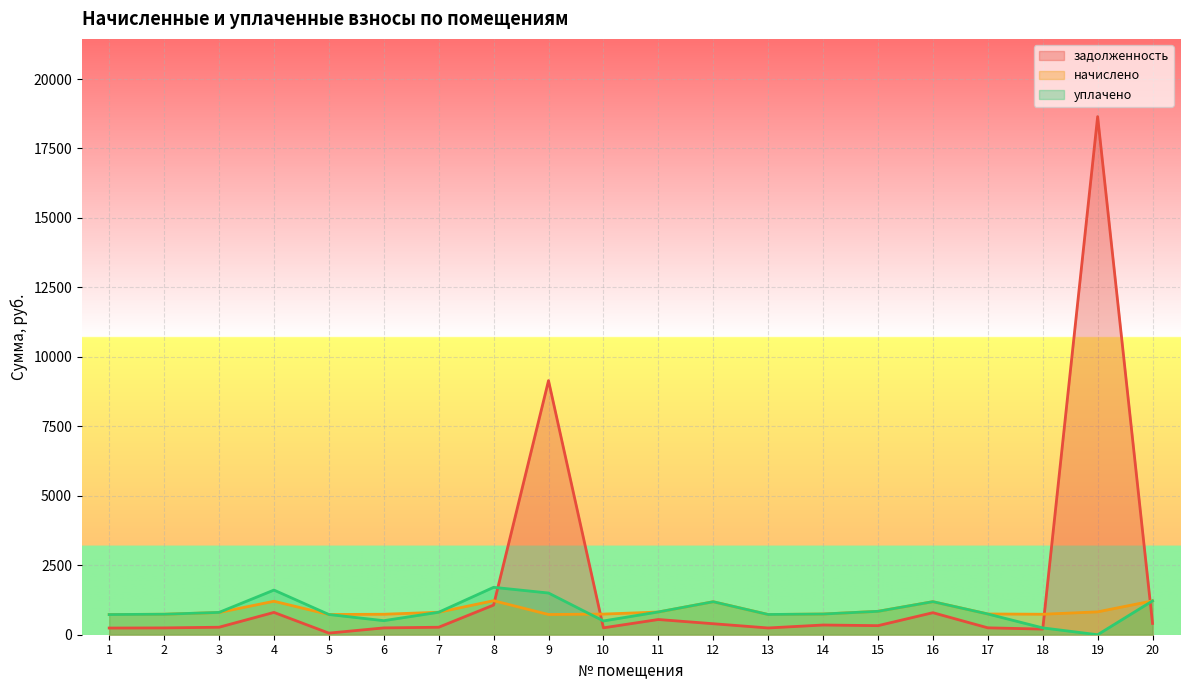

Which series has the largest range (max minus min)?

задолженность